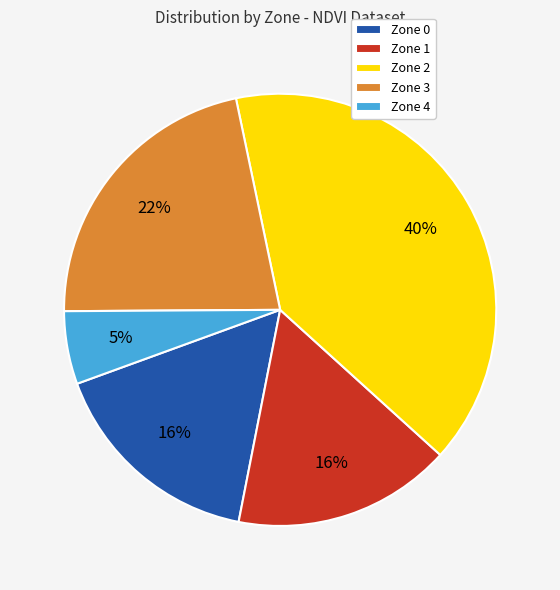

Do Zone 4 and Zone 3 together represent more than half of the pie?

No